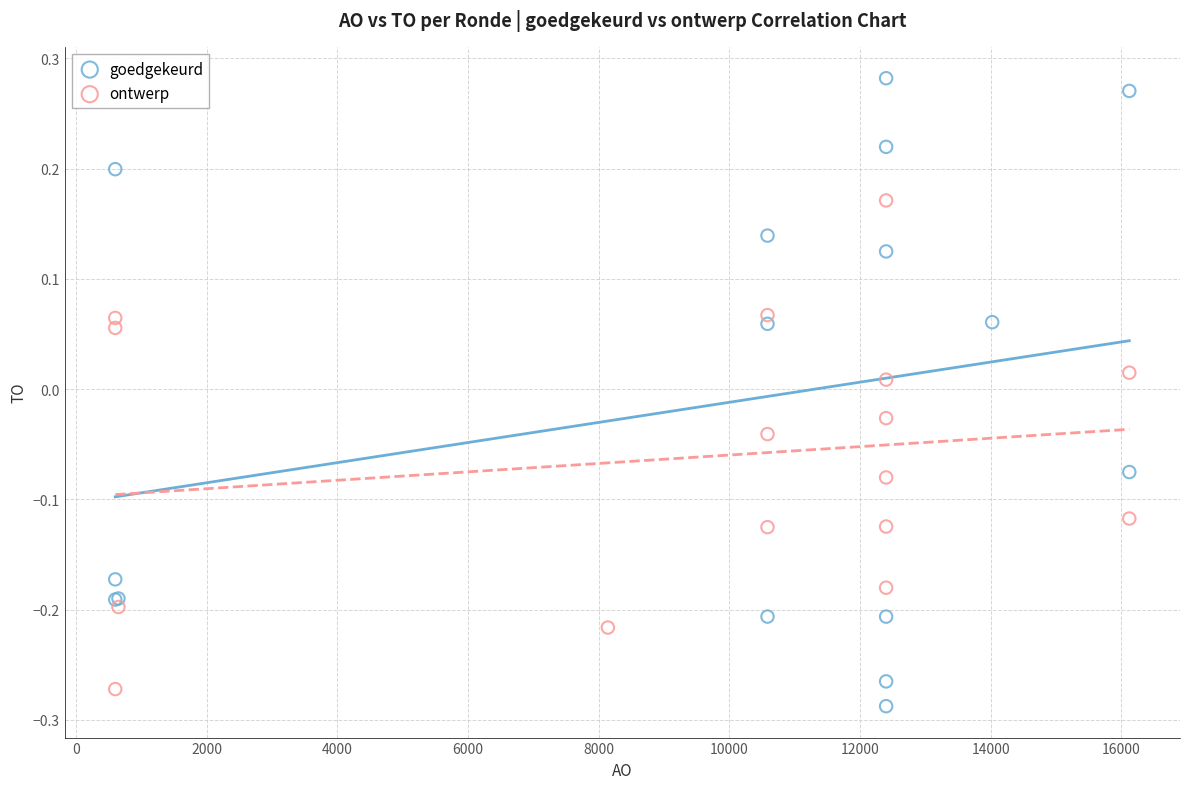

Which series reaches the maximum Y coordinate?

goedgekeurd